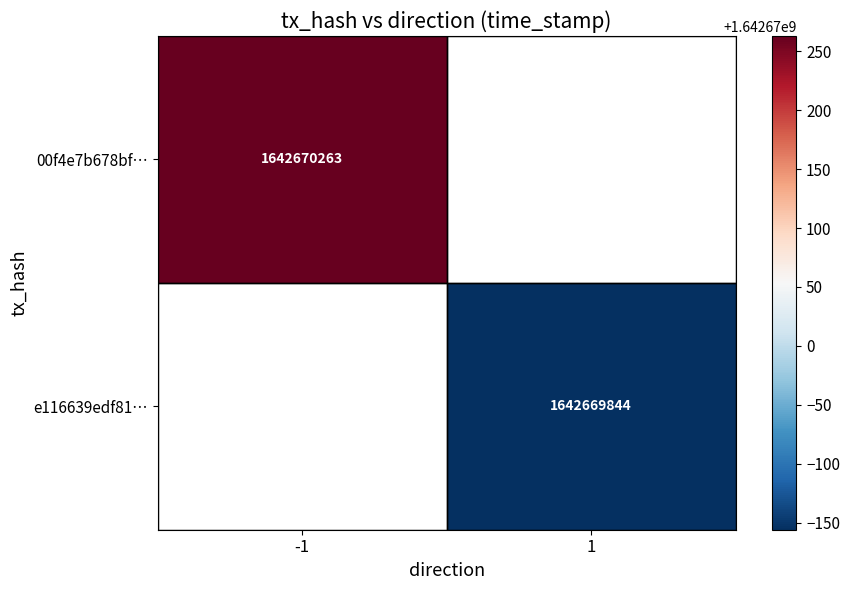

How many distinct data groups are displayed?

2